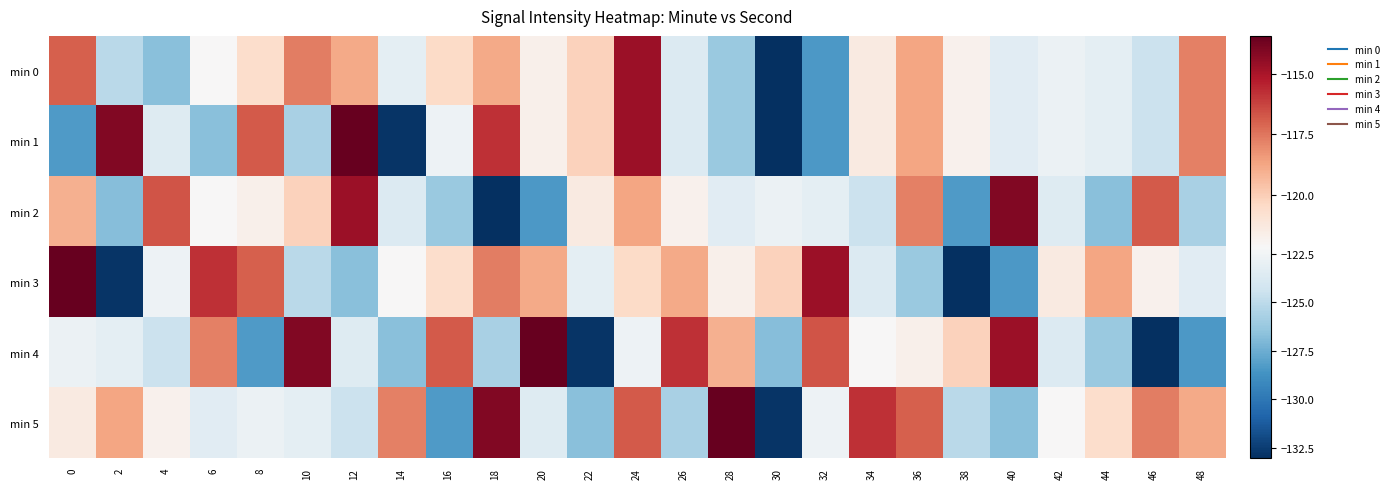

List the series in order of their peak value, highest first.

min 1, min 3, min 4, min 5, min 2, min 0